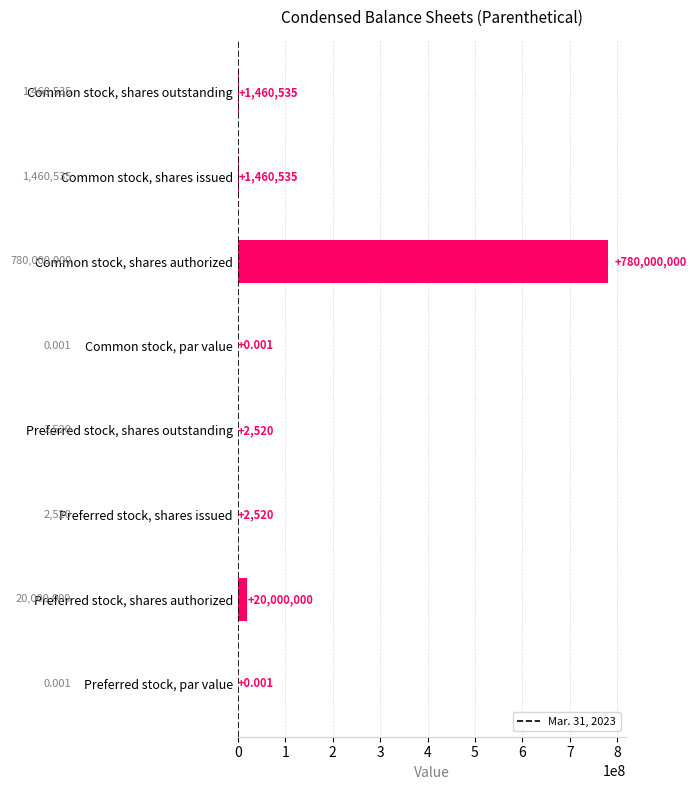

At which label is the value closest to 390000000?

Preferred stock, shares authorized